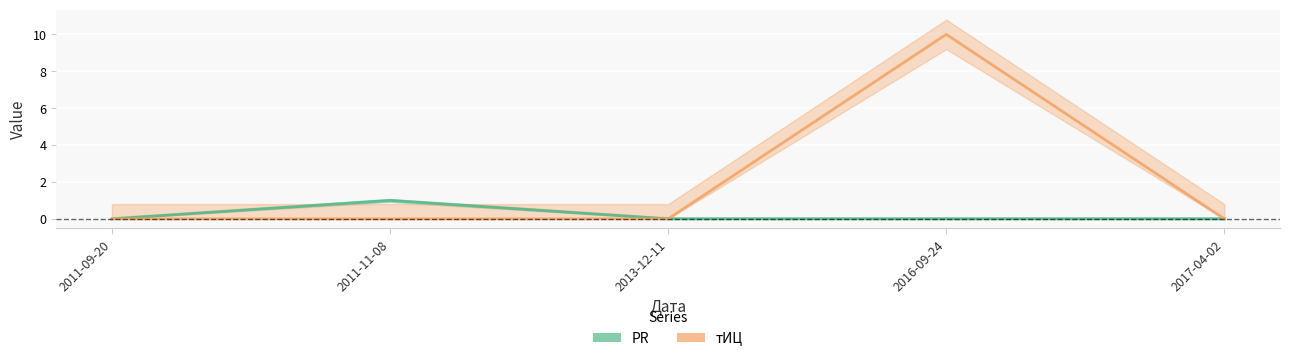

Which category has the lowest value across all series?

2011-09-20